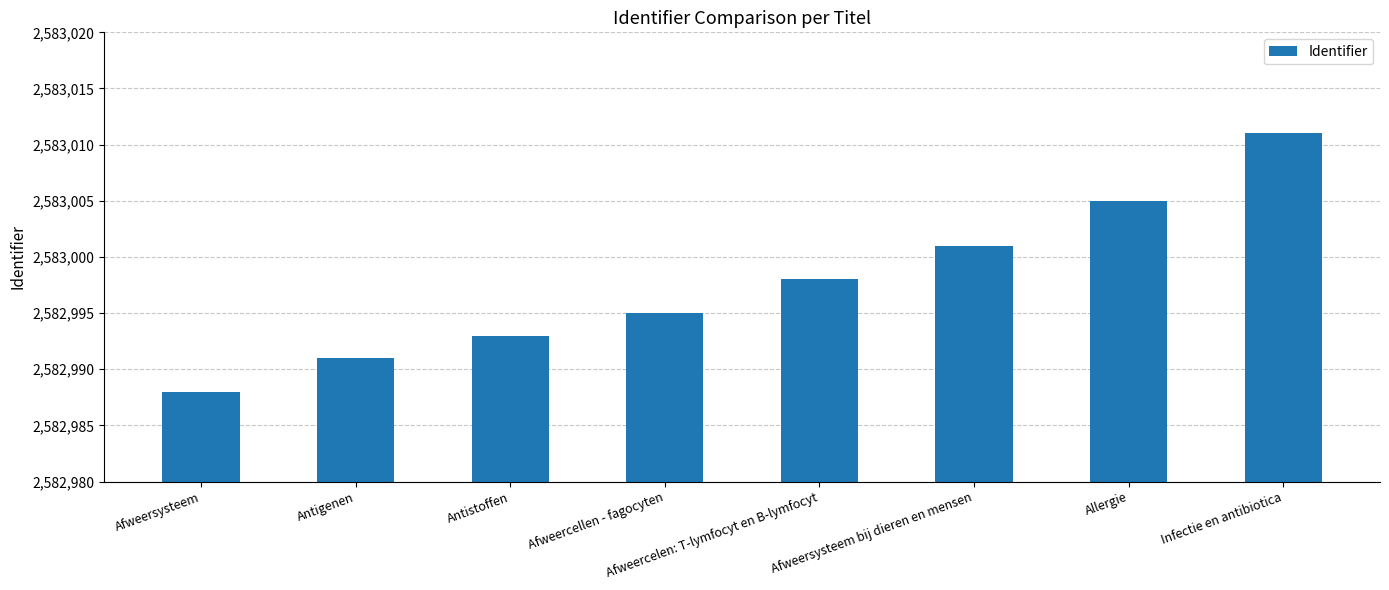

True or false: the data shows 2583005 at Allergie.

True